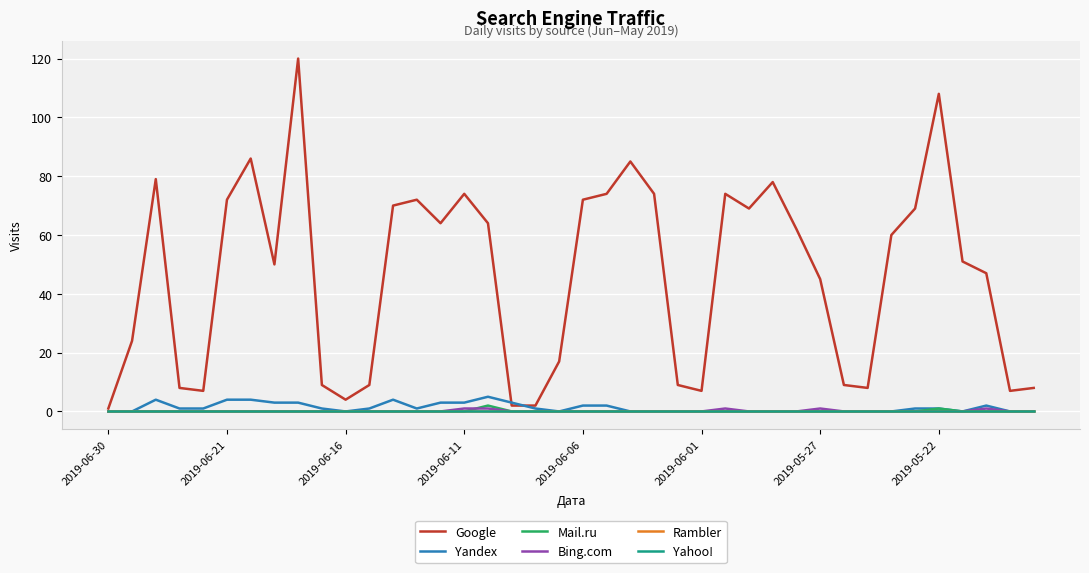

Does the chart display data point markers on the line(s)?

No